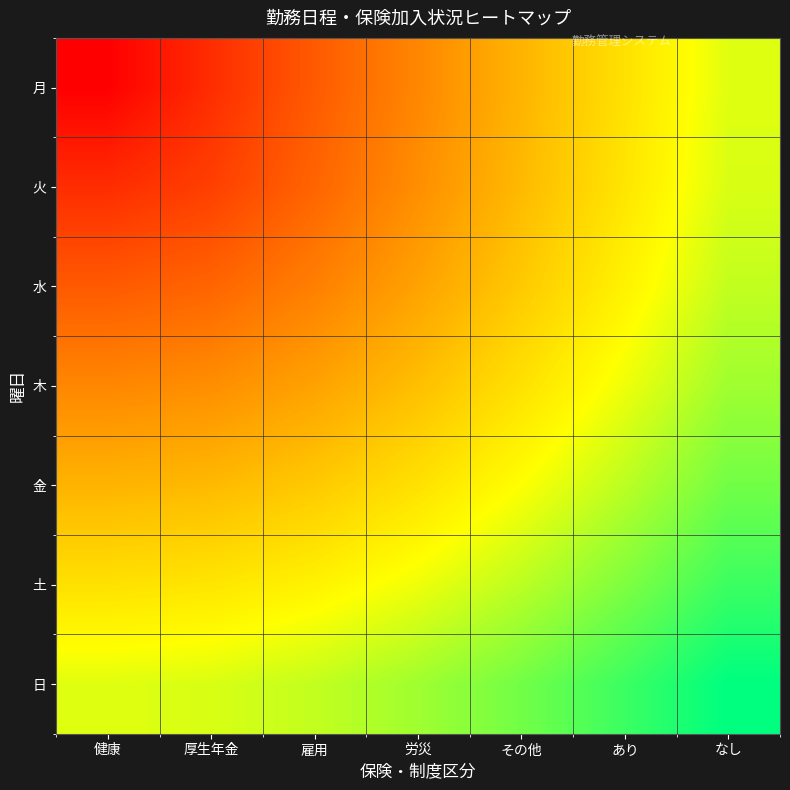

List the series in order of their peak value, lowest first.

月, 火, 水, 木, 金, 土, 日